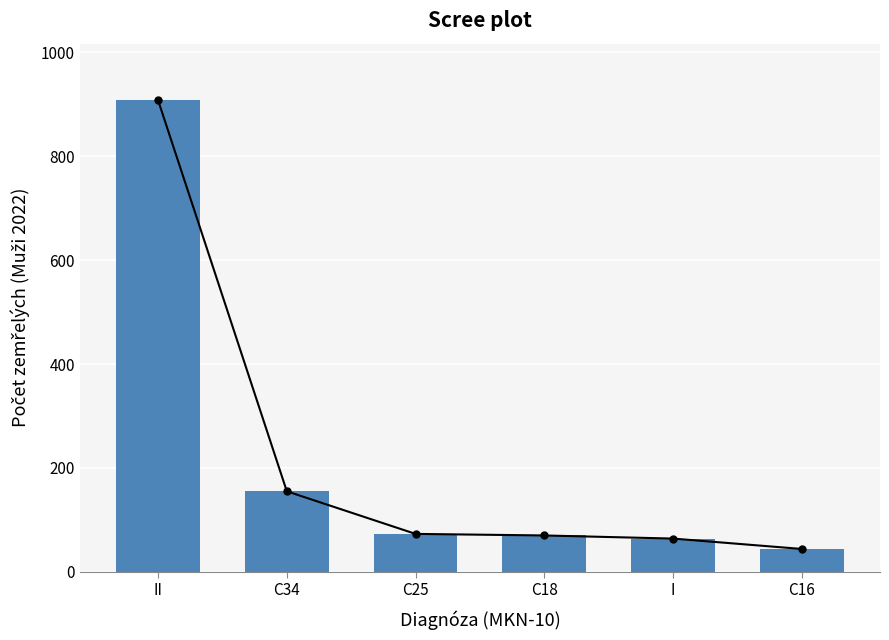

Reading left to right, what are all the values shown in this chart?

II=908	C34=155	C25=73	C18=70	I=64	C16=44